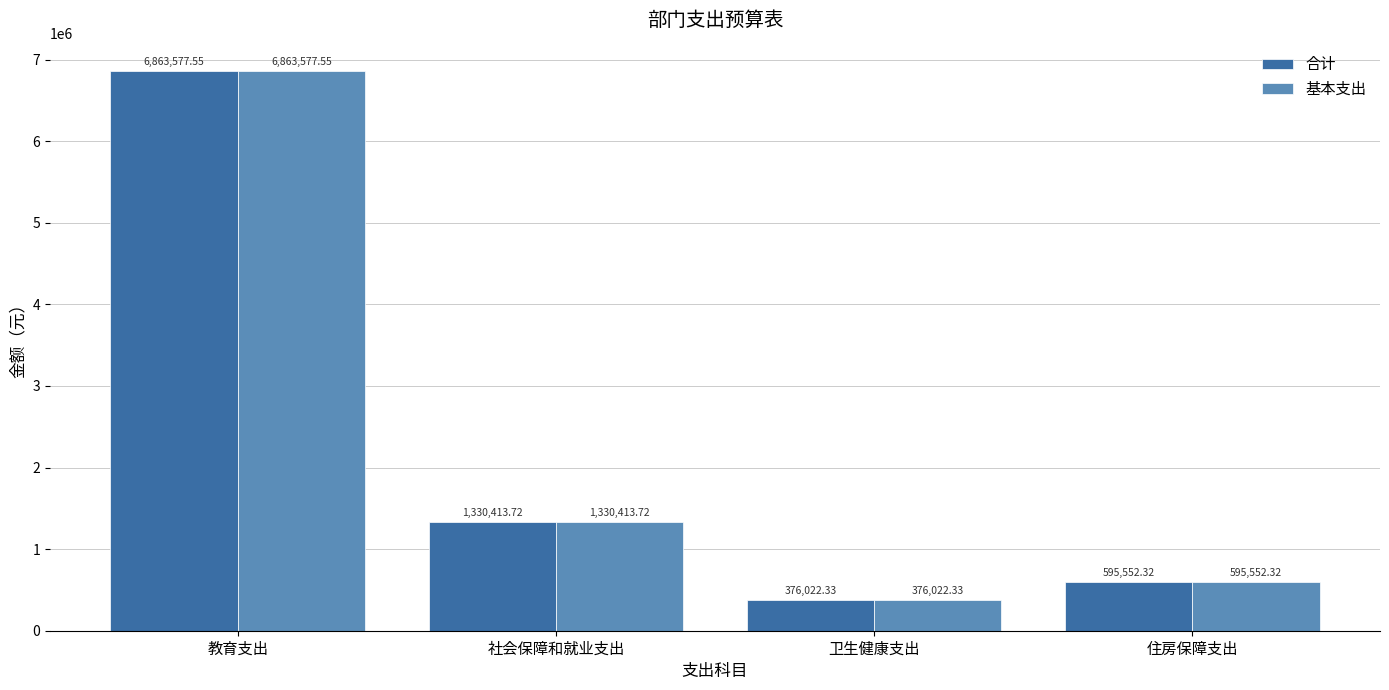

What value does the 合计 series have at 社会保障和就业支出?

1330413.7